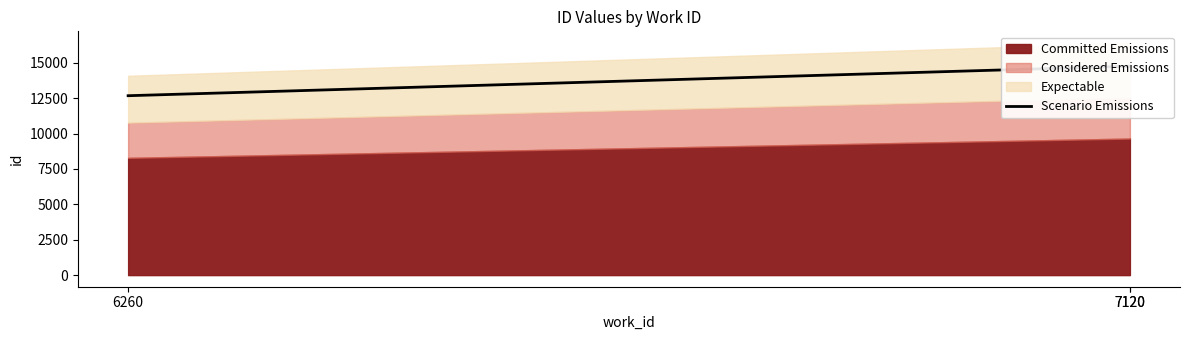

True or false: the data shows 14756.9 at 7120.

True